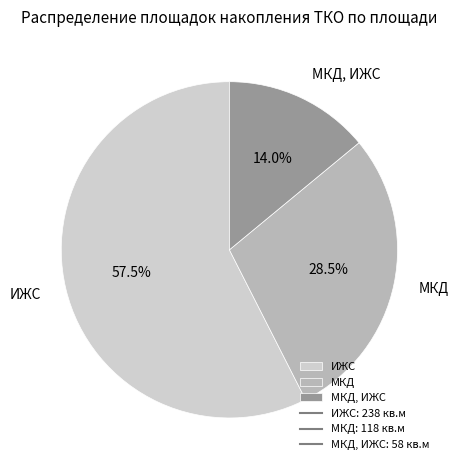

Which category has the biggest portion of the pie?

ИЖС